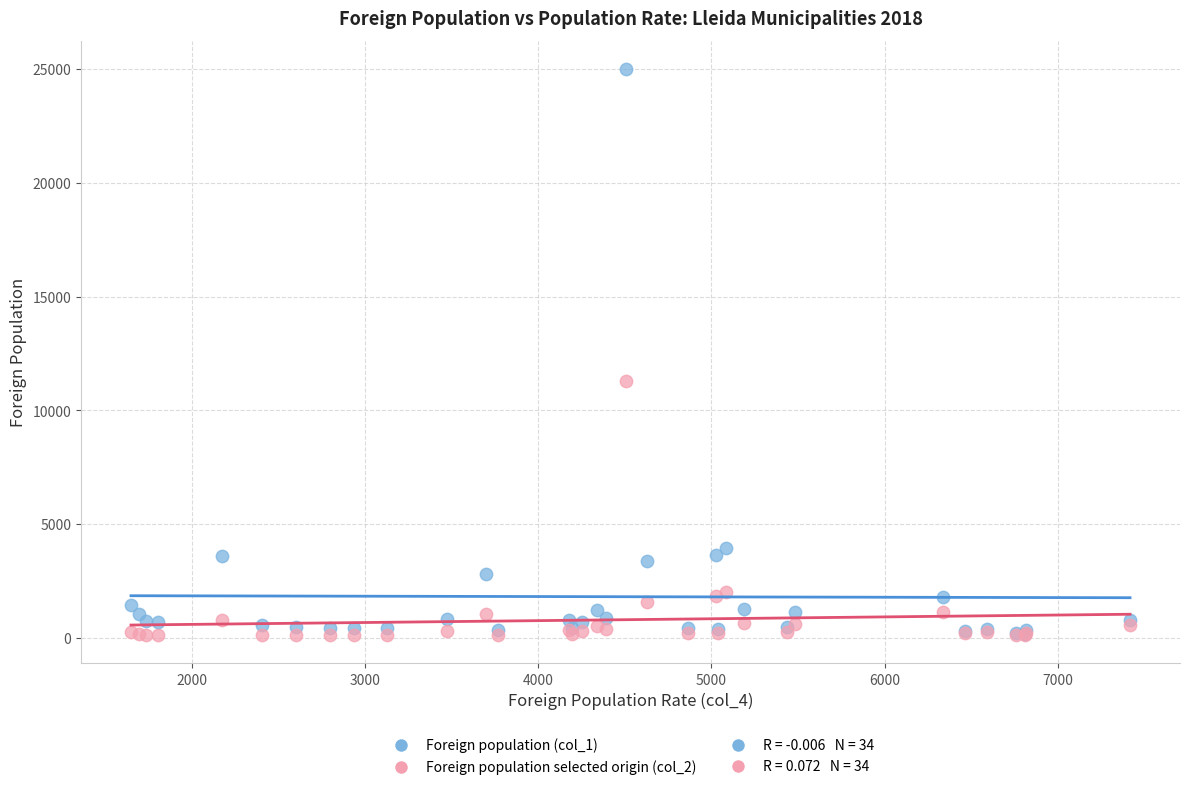

Across all series, what Y value is closest to 12561?

11274